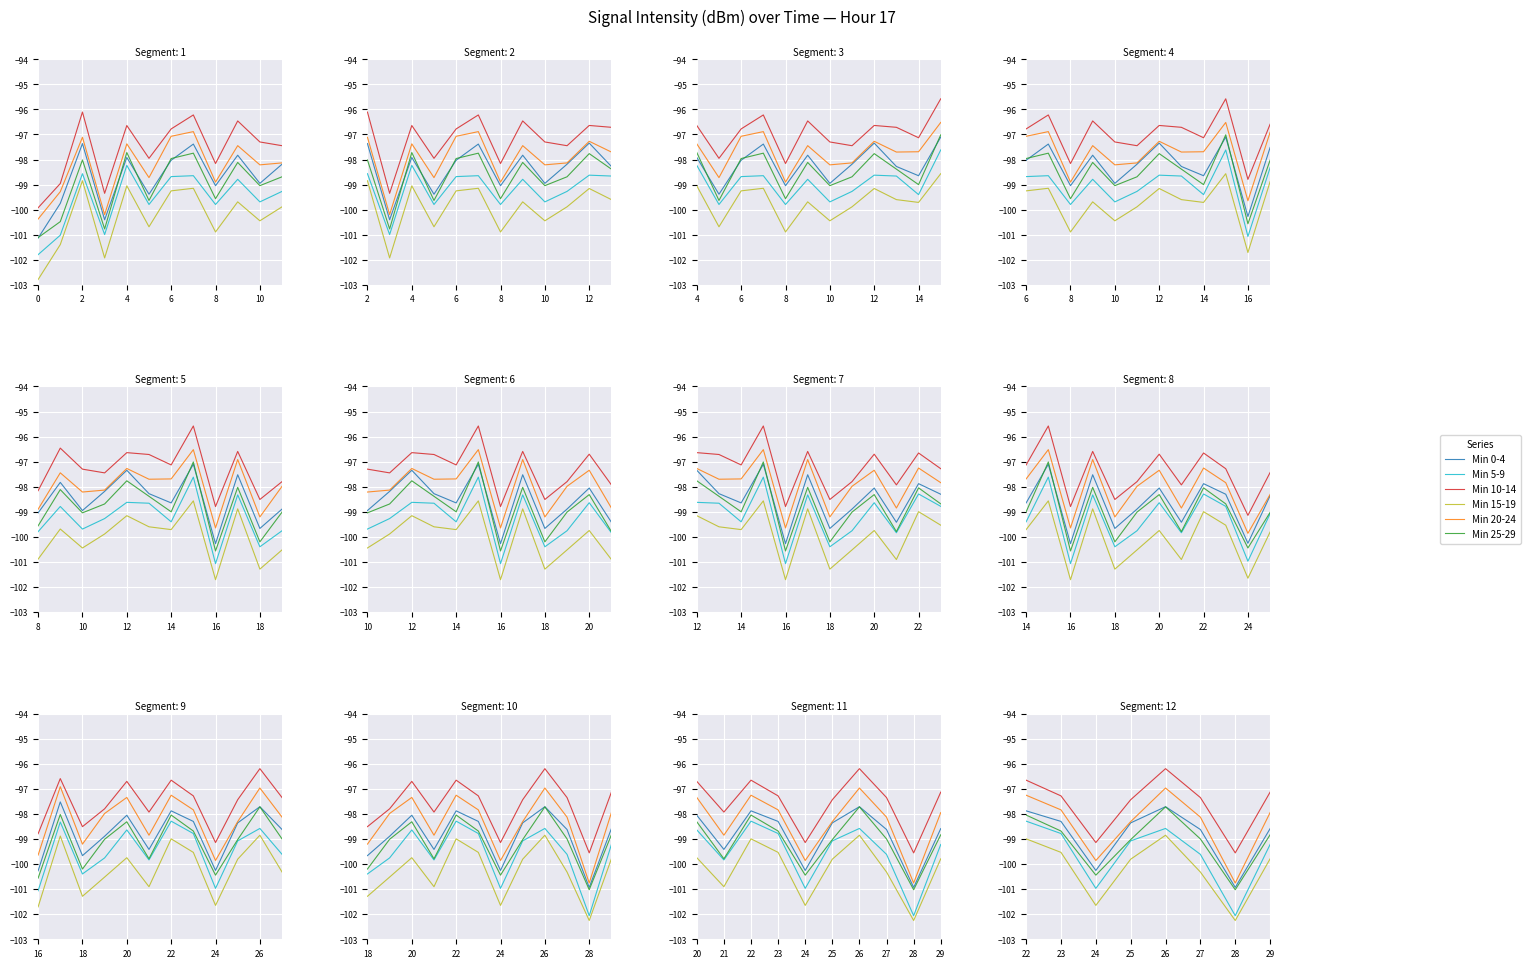

Does the chart display data point markers on the line(s)?

No